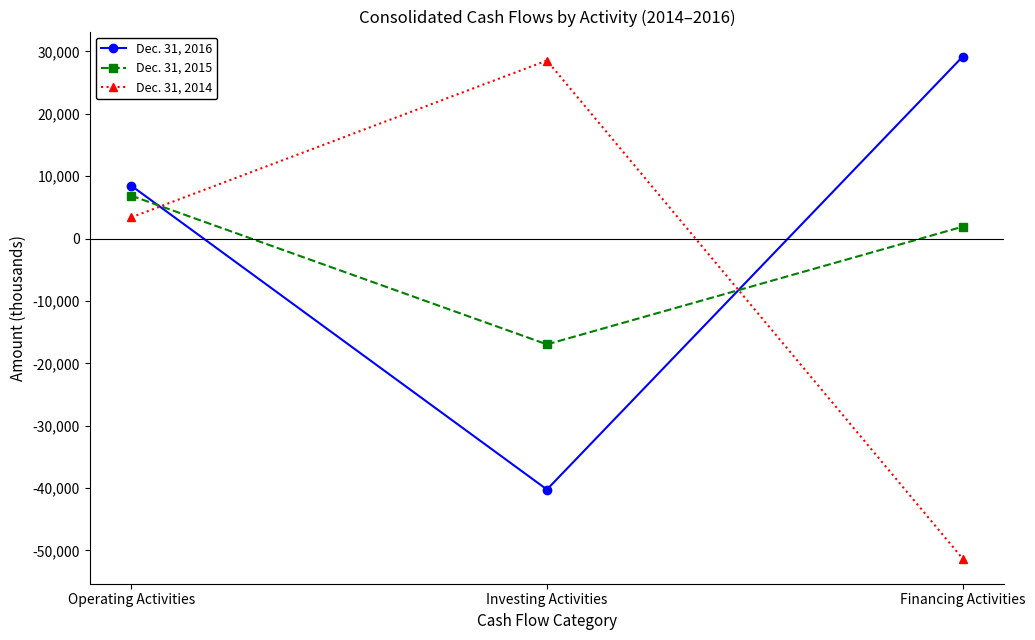

What position from the left is Financing Activities?

3